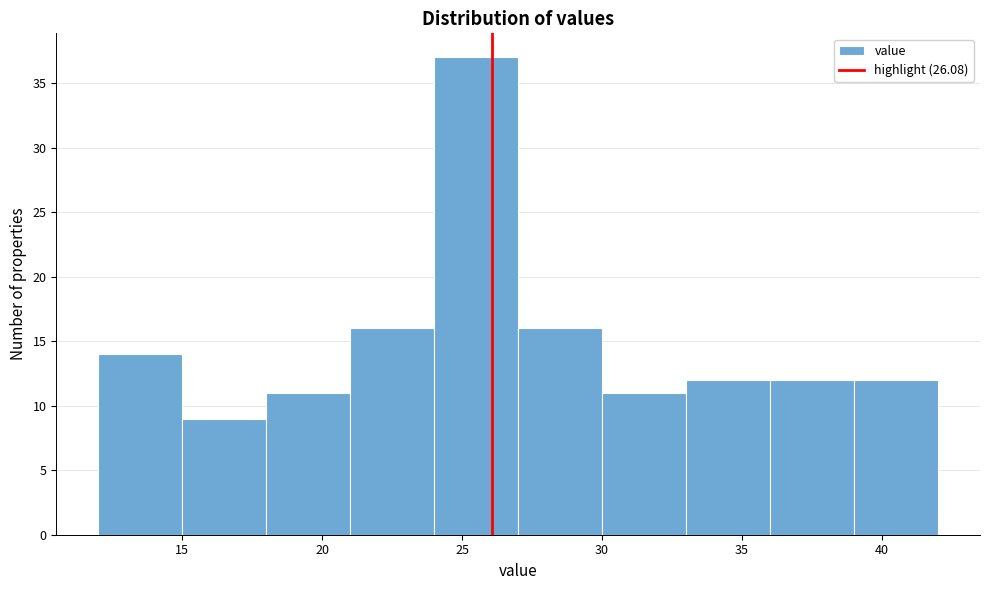

How tall is the bar that spans 30 to 33 on the x-axis? The values are not printed on the chart, so give them approximately, as read against the axis.

11